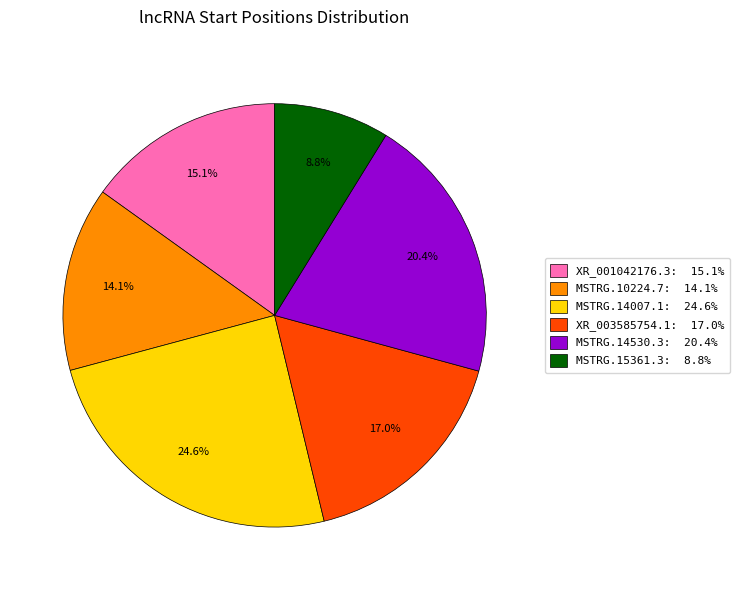

To the nearest percent, what percentage of the pie is MSTRG.14530.3?

20%